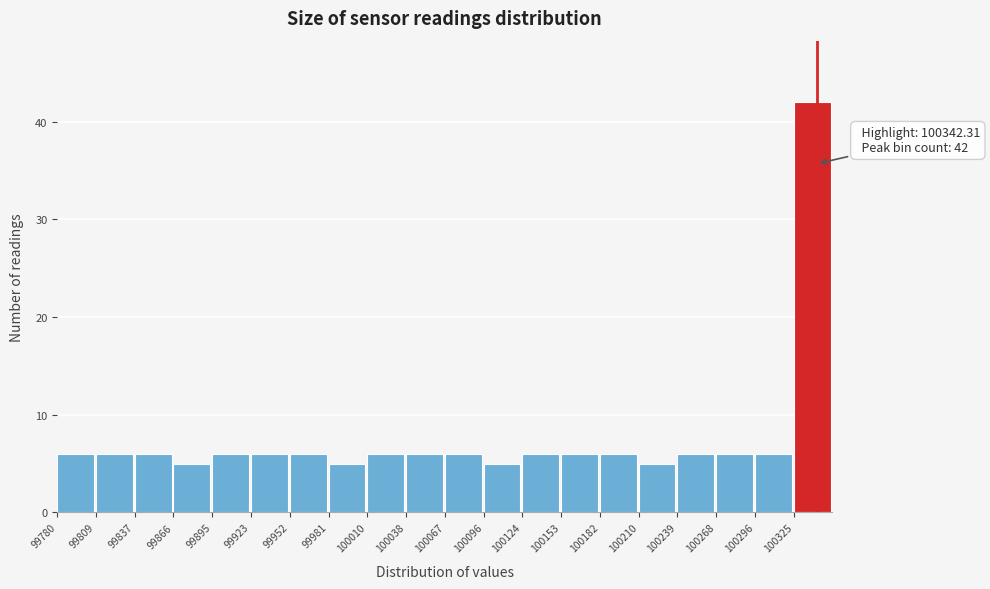

Over which range of the x-axis is the bar tallest?

100325 to 100355